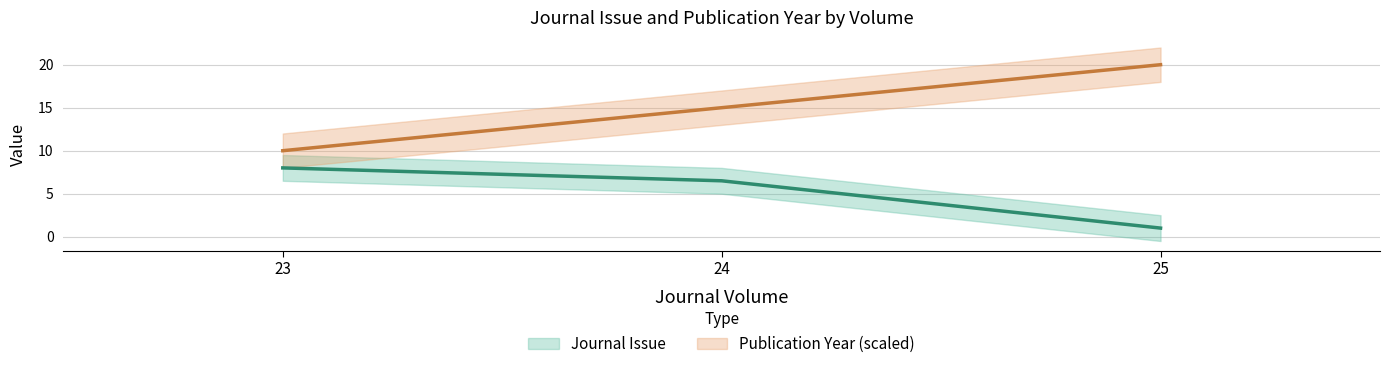

What is the average value of the Journal Issue series?

5.2